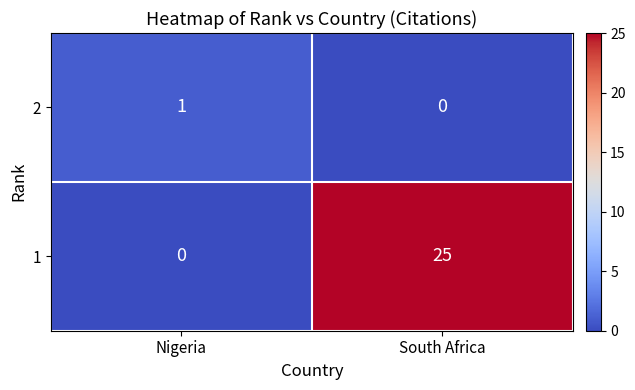

Is the value of 1 at South Africa greater than the value of 2 at South Africa?

Yes